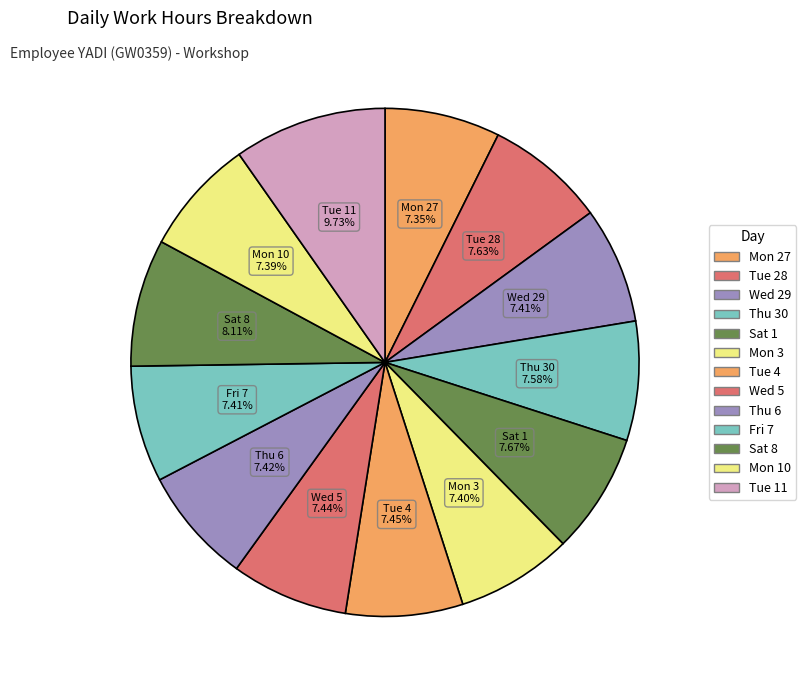

How many segments does this pie chart have?

13